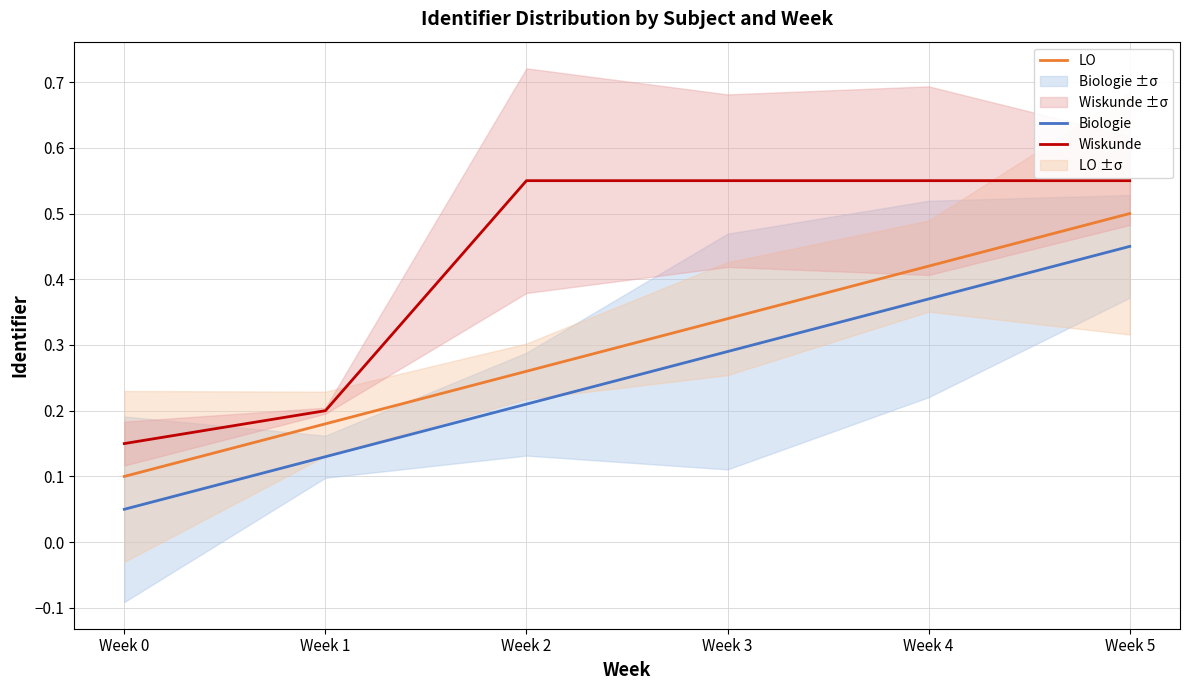

How many LO values are between 0 and 1?

6